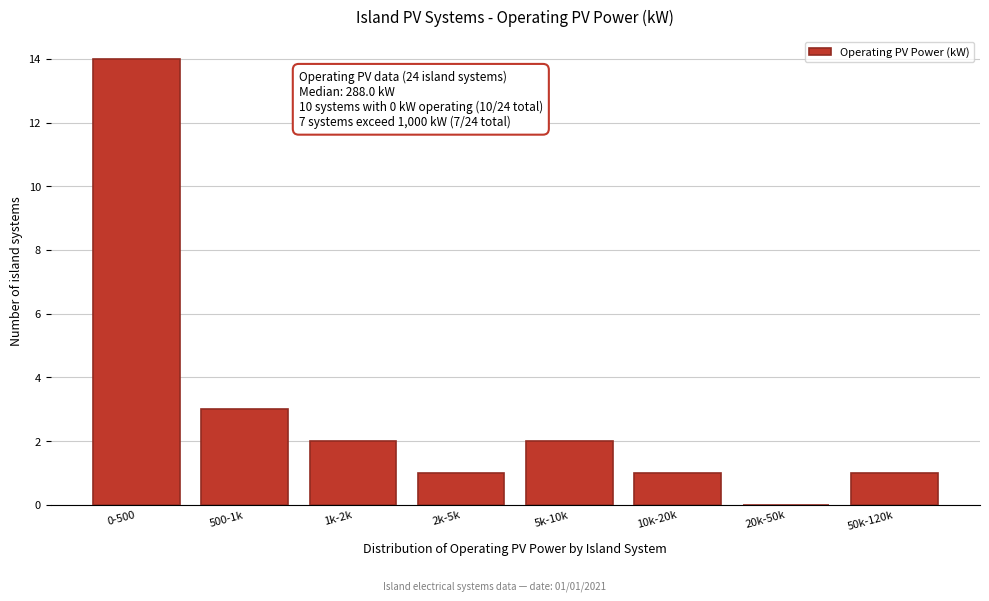

Reading left to right, extract all data points from this chart.

0-500=14	500-1k=3	1k-2k=2	2k-5k=1	5k-10k=2	10k-20k=1	20k-50k=0	50k-120k=1